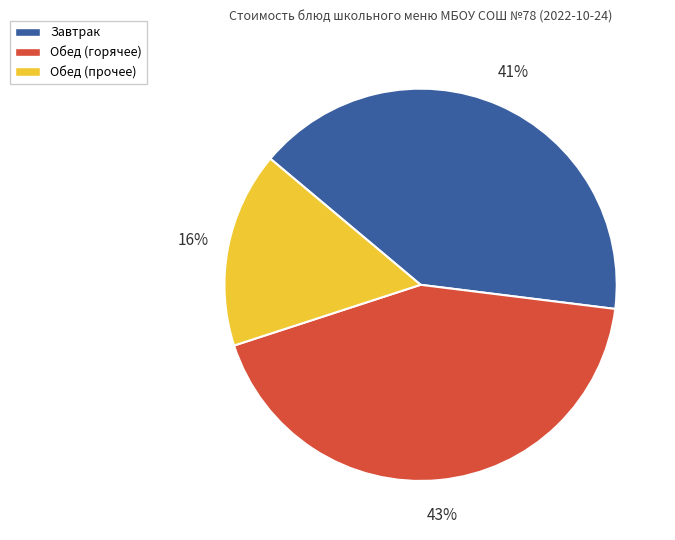

Does Завтрак represent more than half of the total?

No